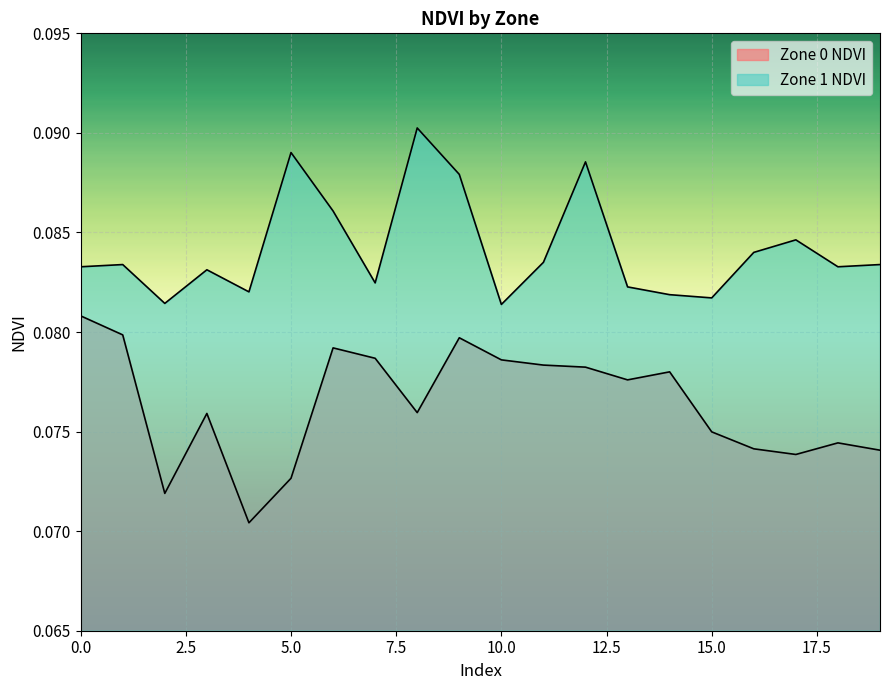

List the series in order of their peak value, lowest first.

Zone 0 NDVI, Zone 1 NDVI